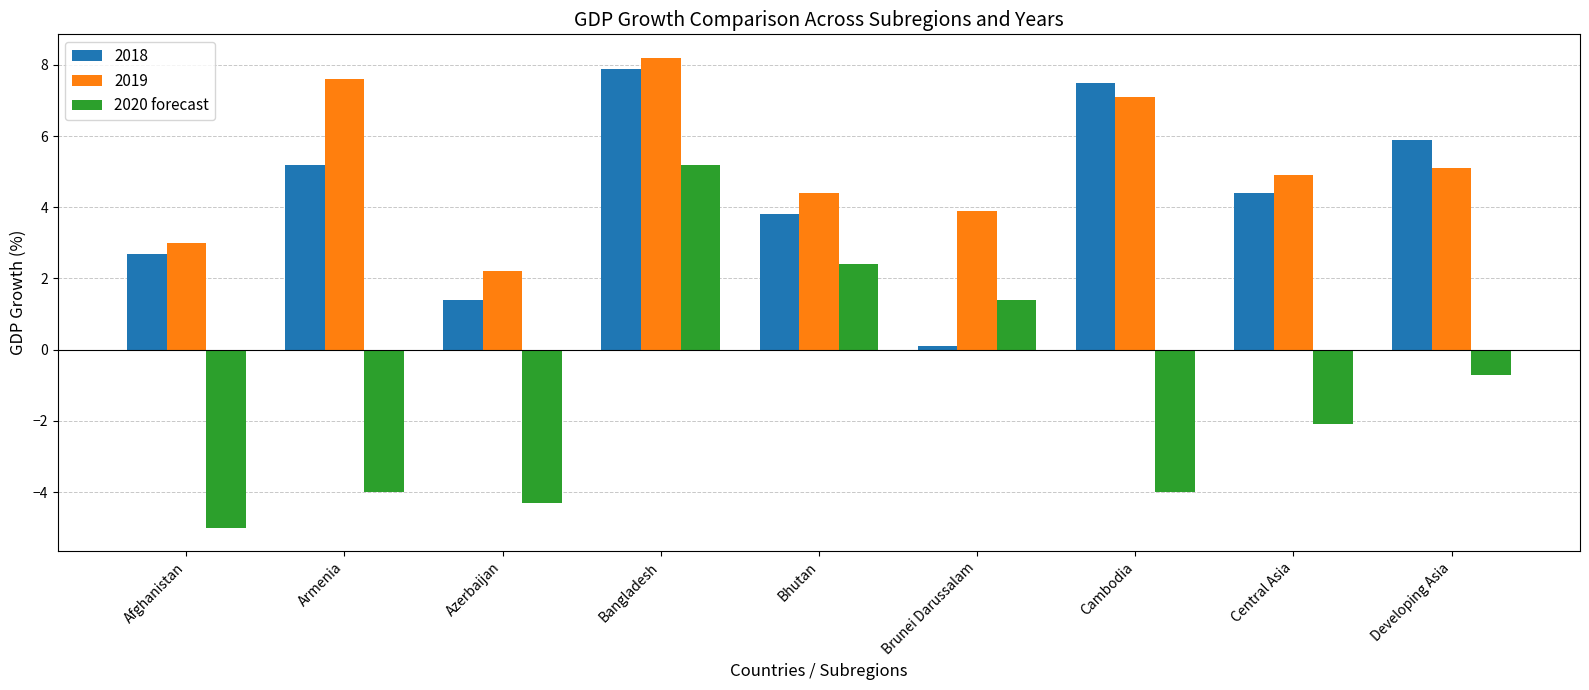

True or false: 2019 has a value of 3.0 at Afghanistan.

True